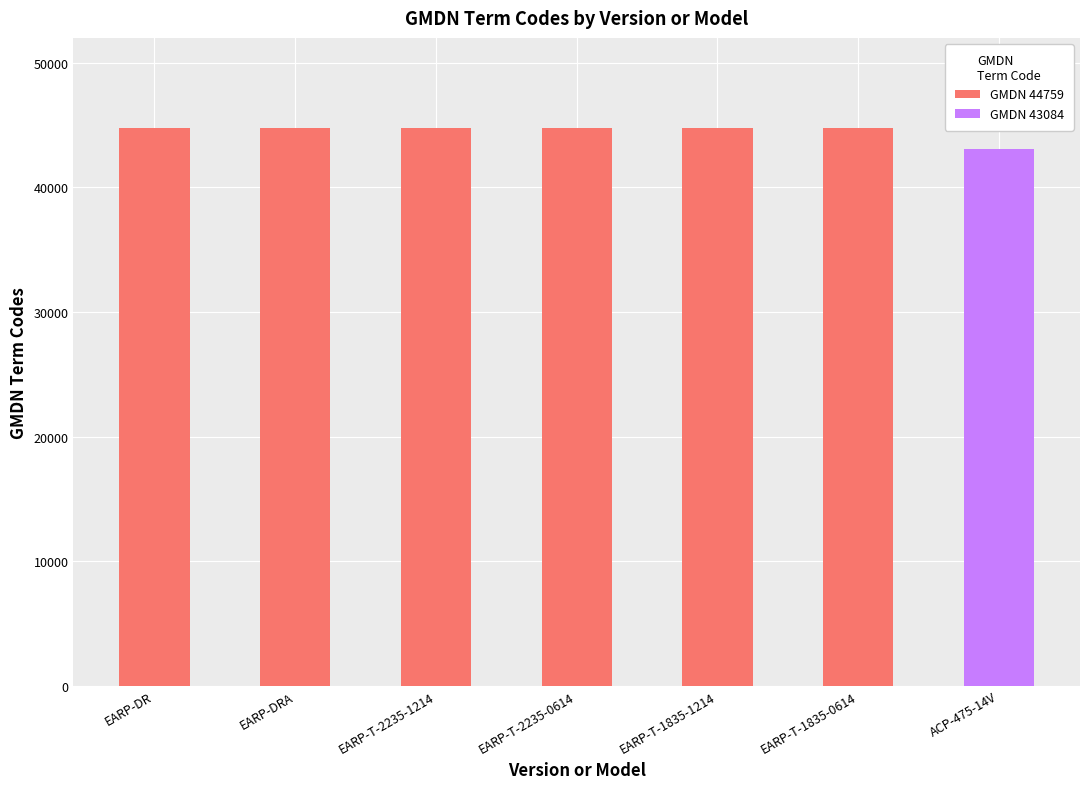

What position from the right is EARP-T-2235-1214?

5